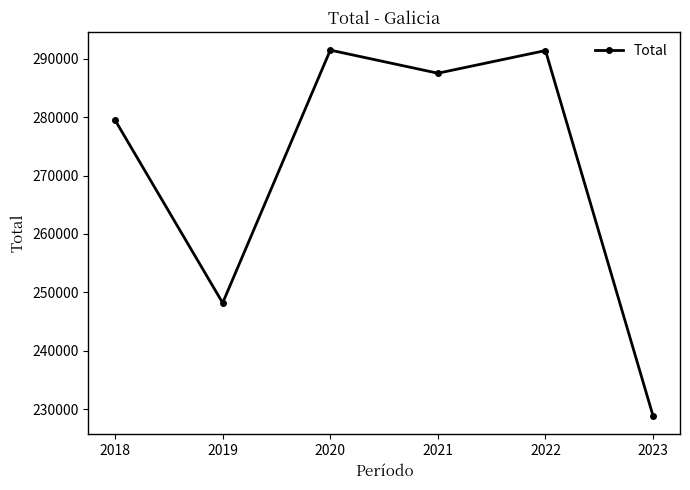

Count the number of data series in this chart.

1